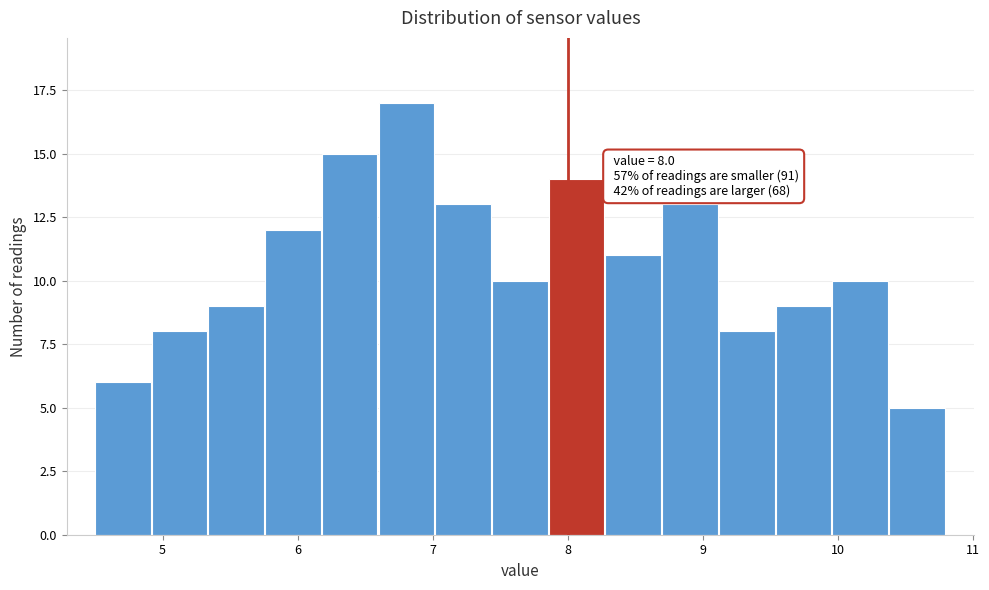

Over which range of the x-axis is the bar tallest?

6.60 to 7.02